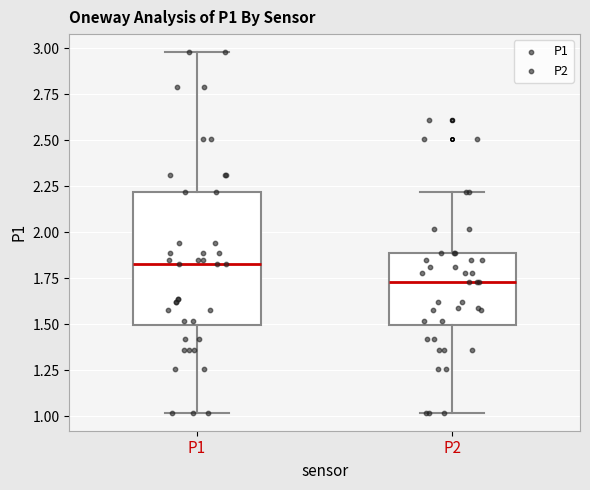

Comparing the boxes themselves (not the whiskers), which one is the tallest?

P1